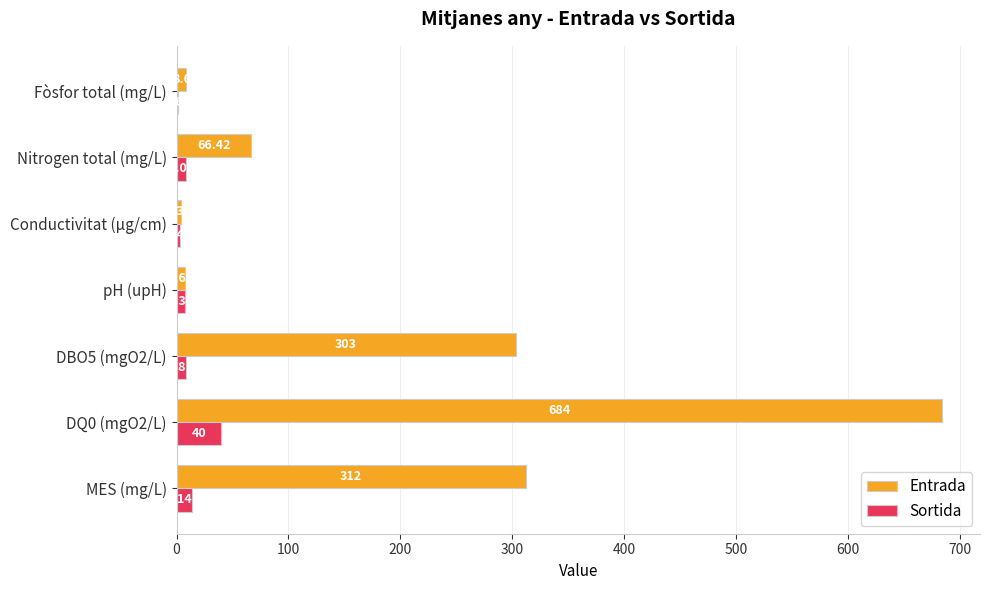

Which series changed the most between DBO5 (mgO2/L) and pH (upH)?

Entrada